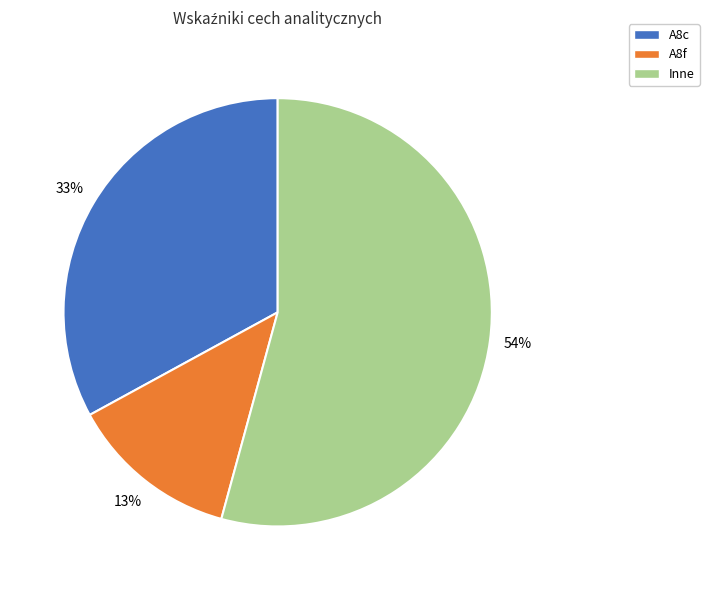

To the nearest percent, what is the average slice percentage?

33%